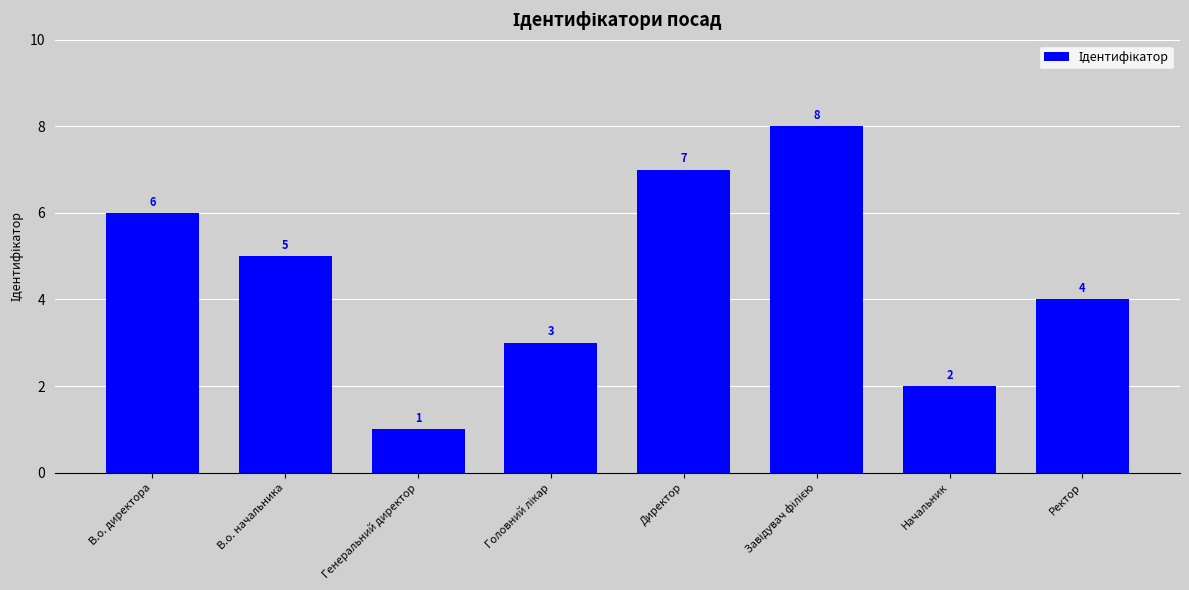

What is the smallest value displayed?

1